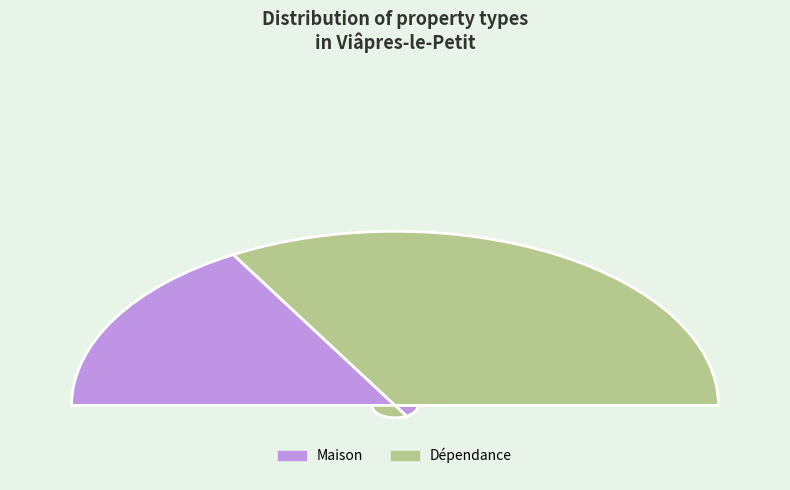

What percentage do Maison and Dépendance together represent?

100.0%